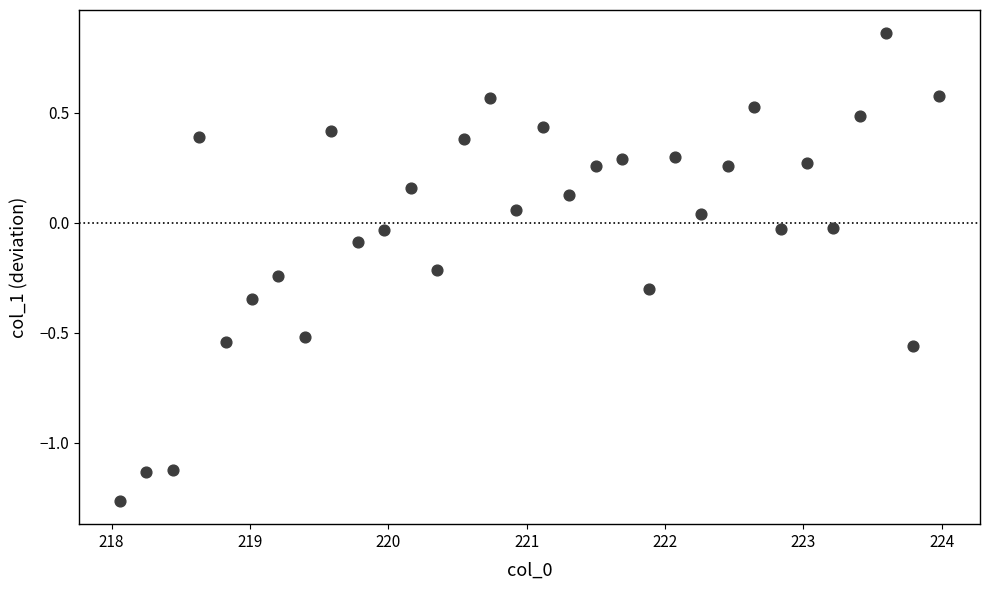

What is the range of X values (max minus min)?

5.9